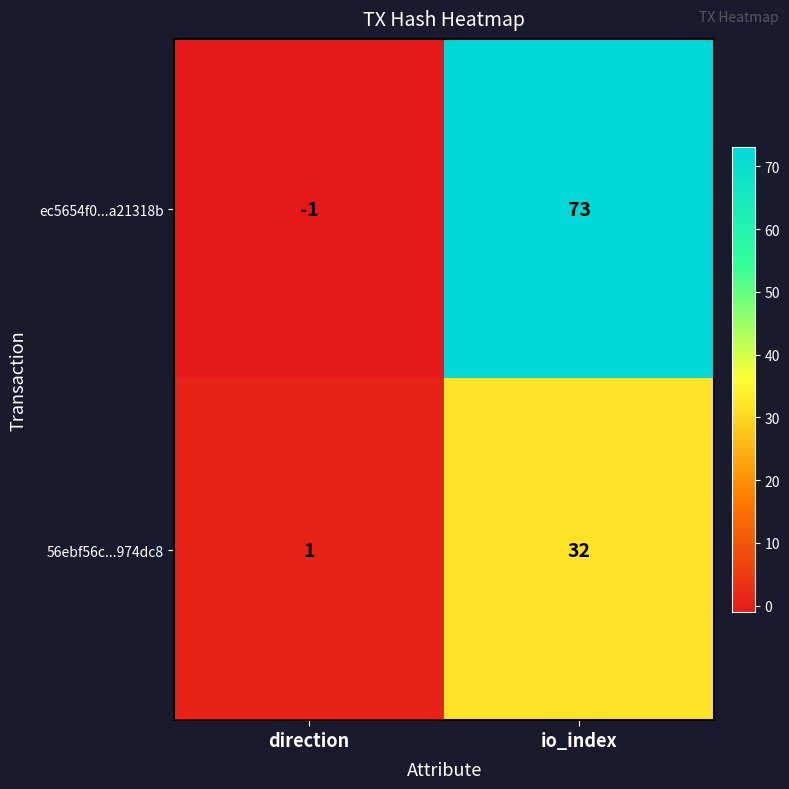

How many categories are shown in the chart?

2